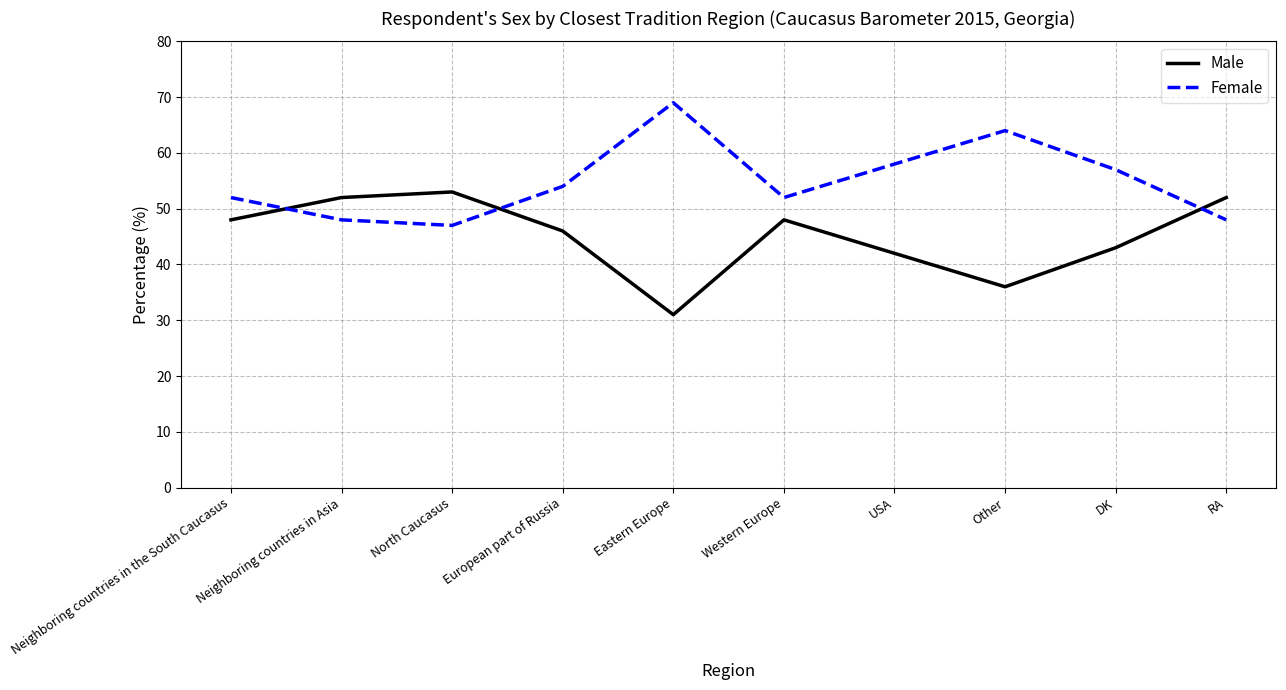

What is the approximate value of Male at RA, to the nearest 5?

50